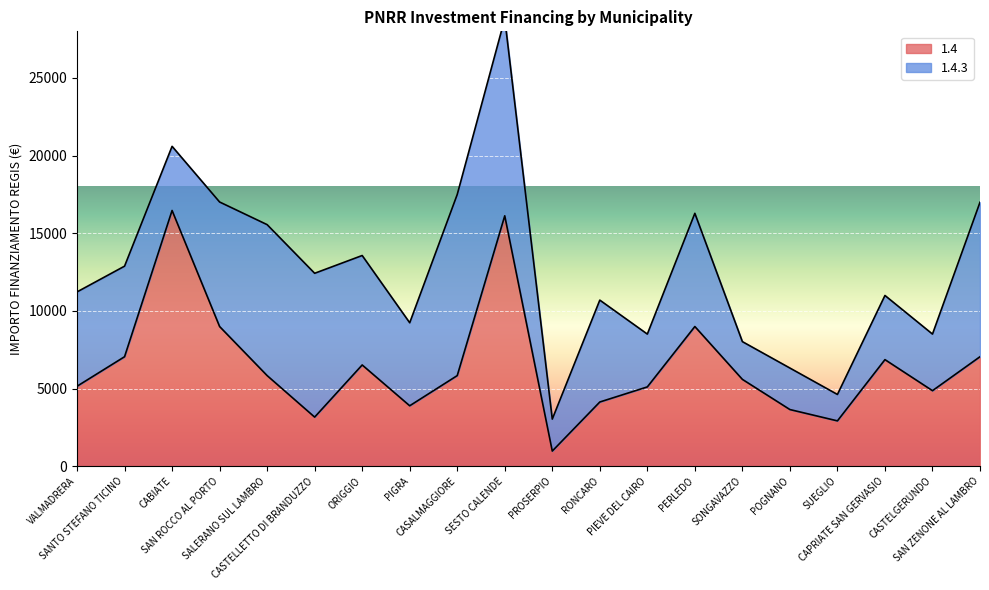

At which label is the value closest to 8718?

SAN ROCCO AL PORTO